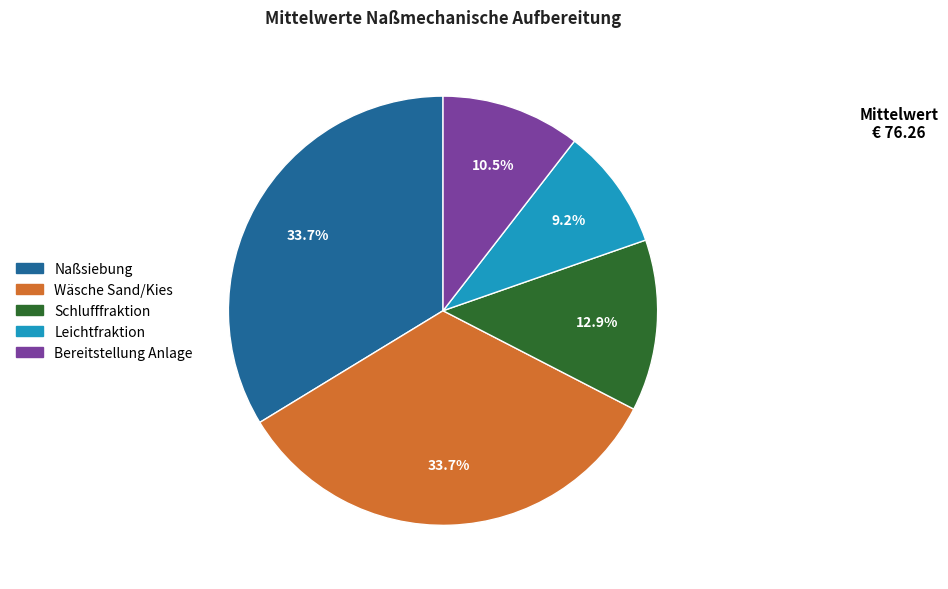

Does any single category account for the majority?

No